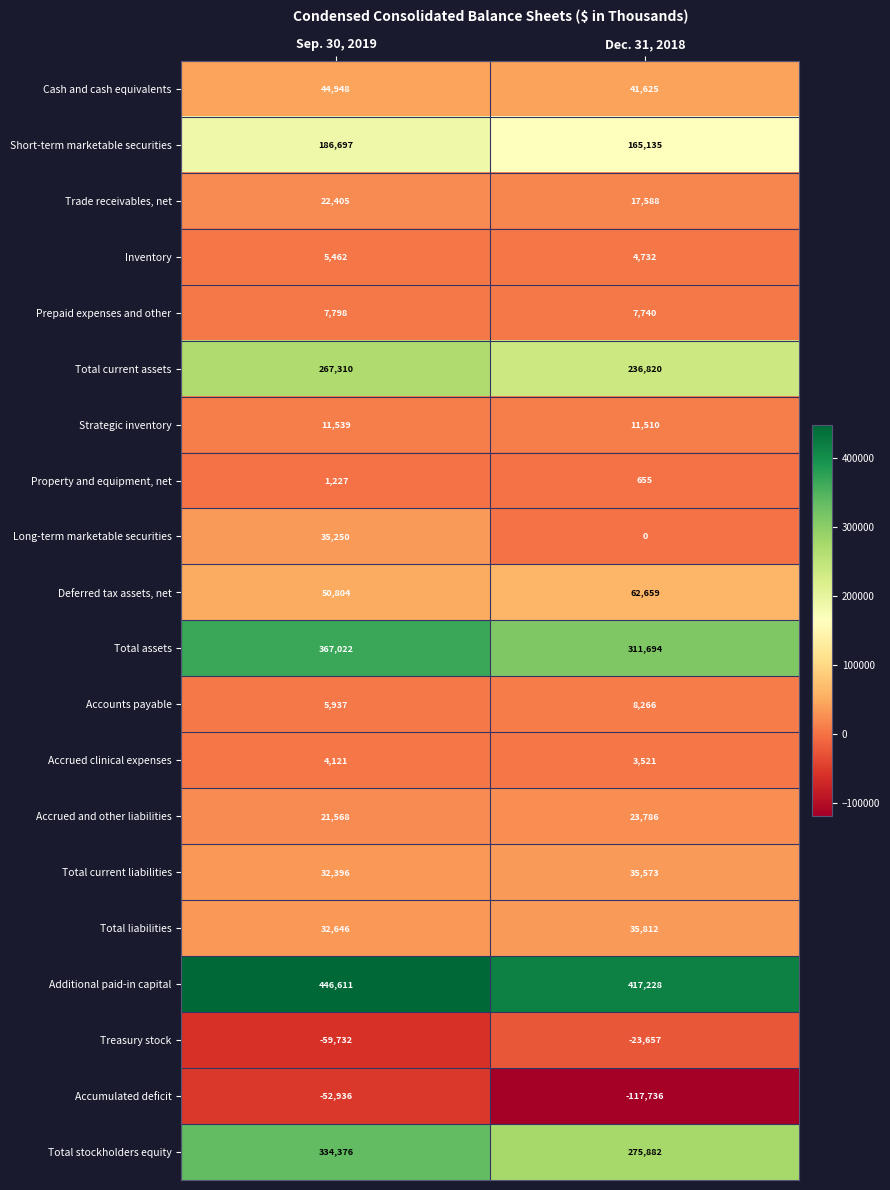

Which category has the highest value across all series?

Sep. 30, 2019